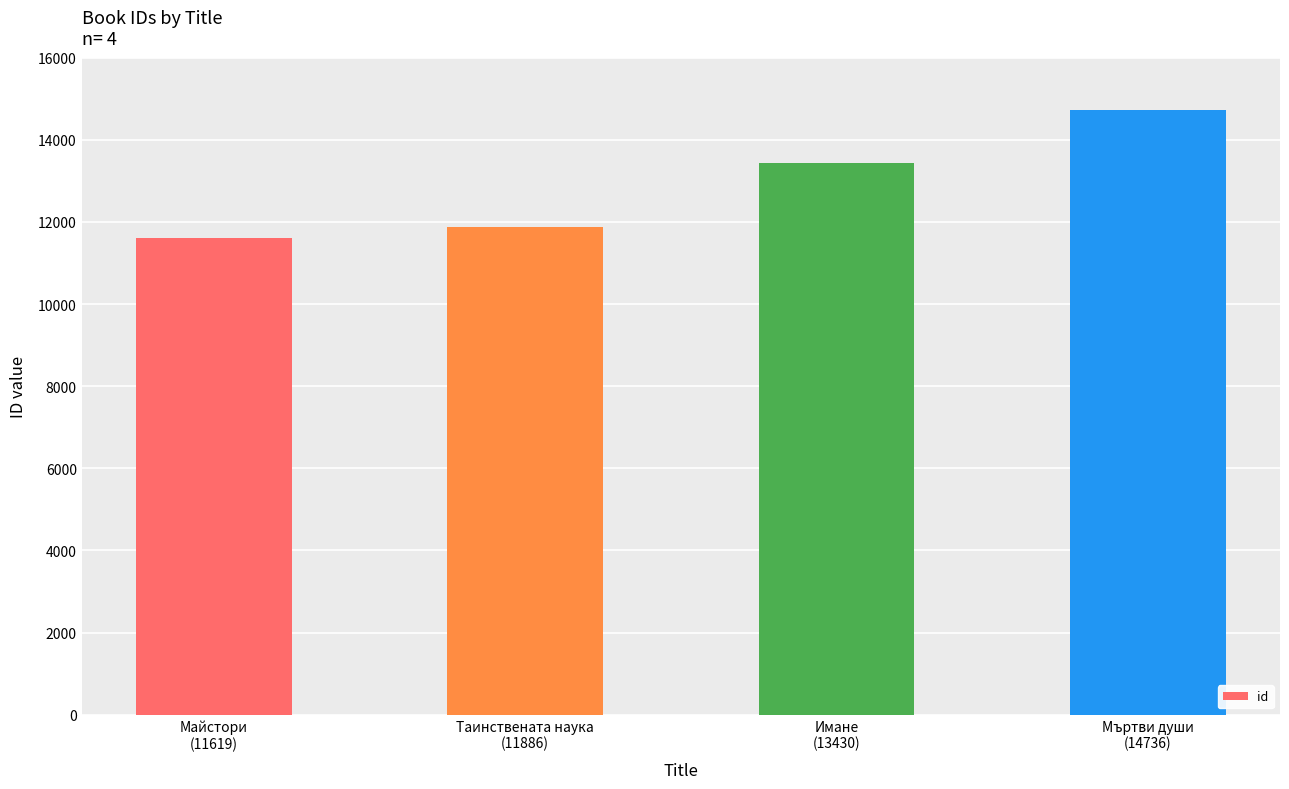

What is the maximum value shown in the chart?

14736